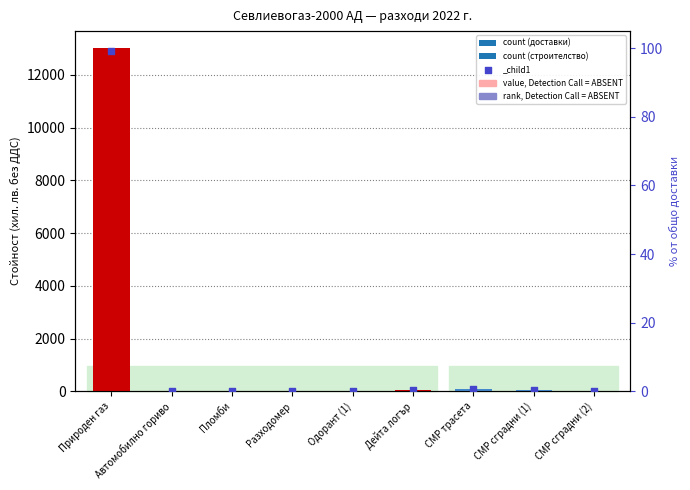

What is the change in value from Природен газ to Автомобилно гориво?

-99.2